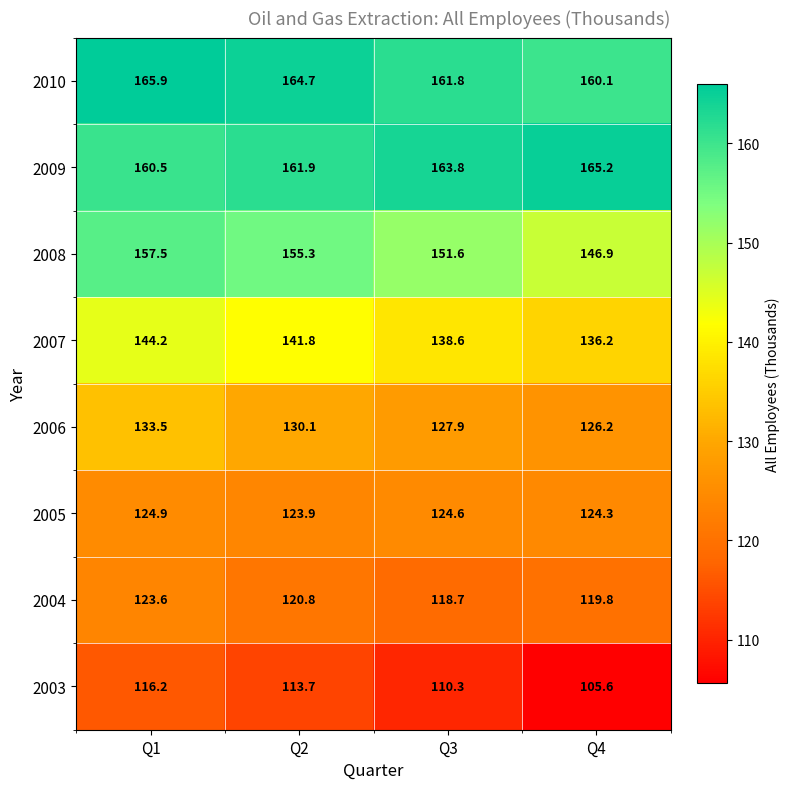

Where does the 2010 series first go above 164?

Q1